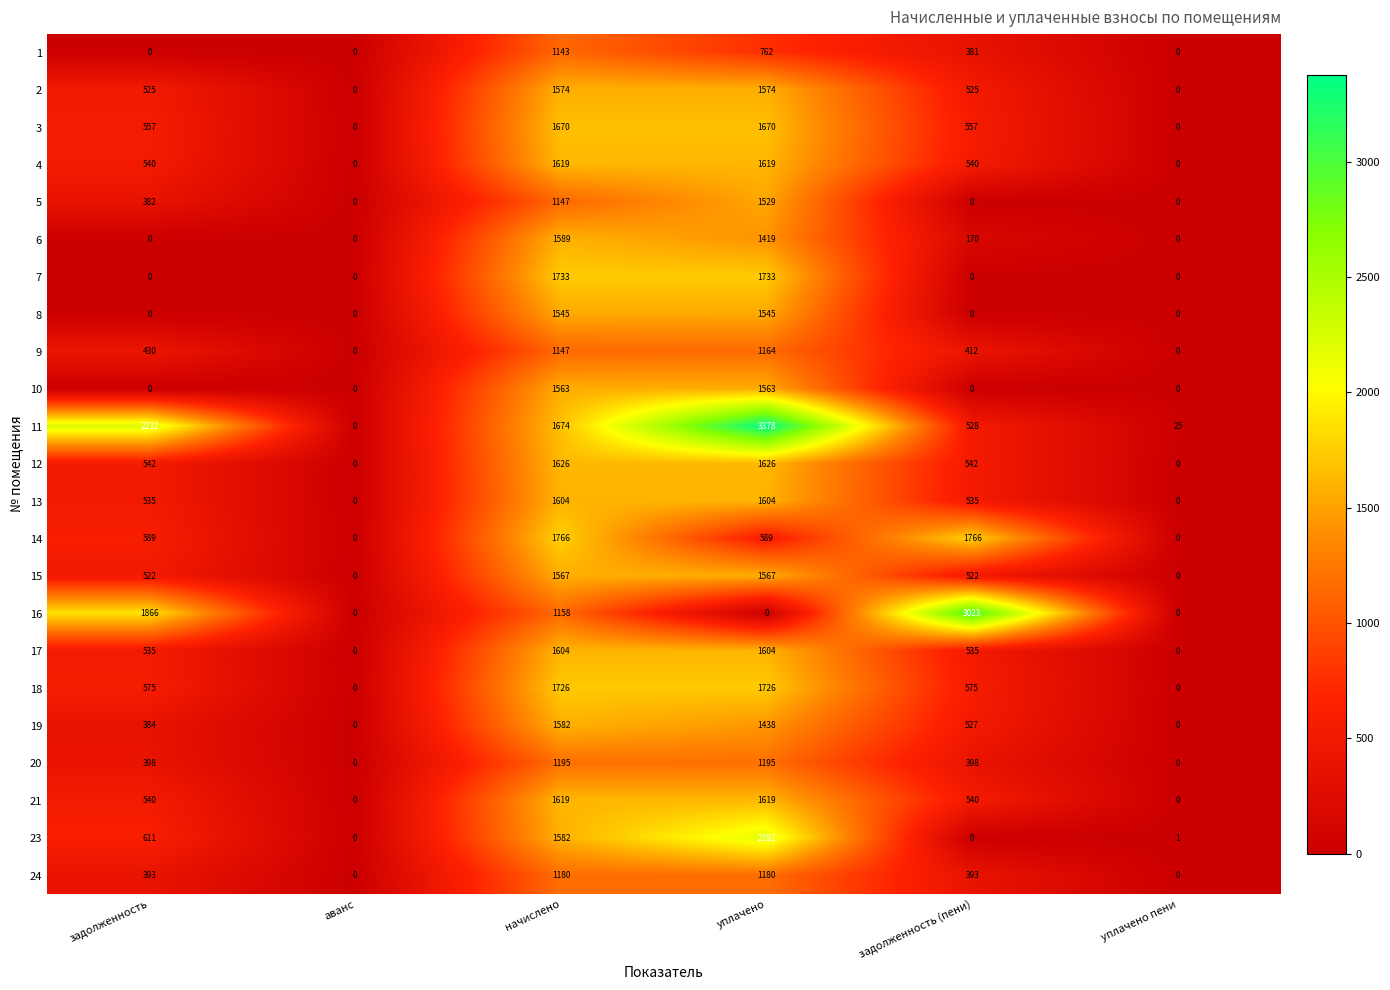

Which category has the highest value in the 9 series?

уплачено